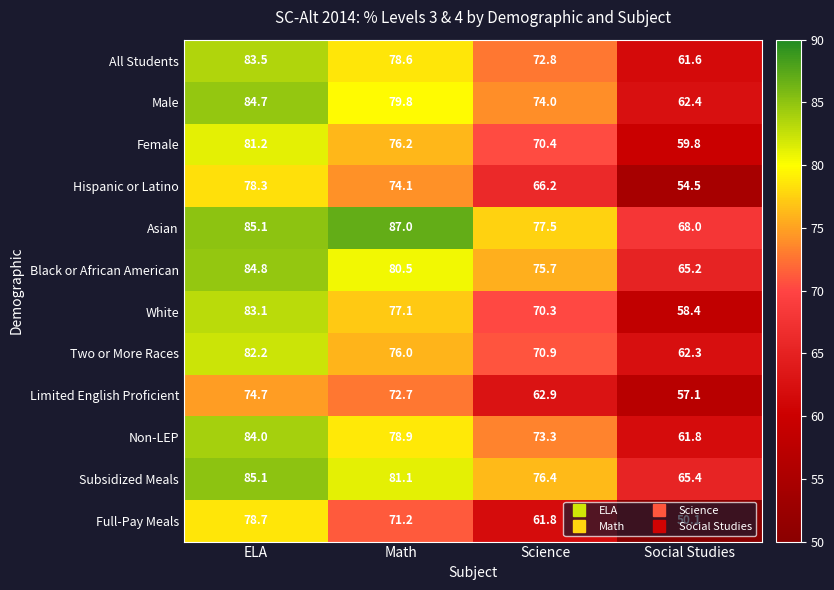

Which series has the widest spread of values?

Full-Pay Meals